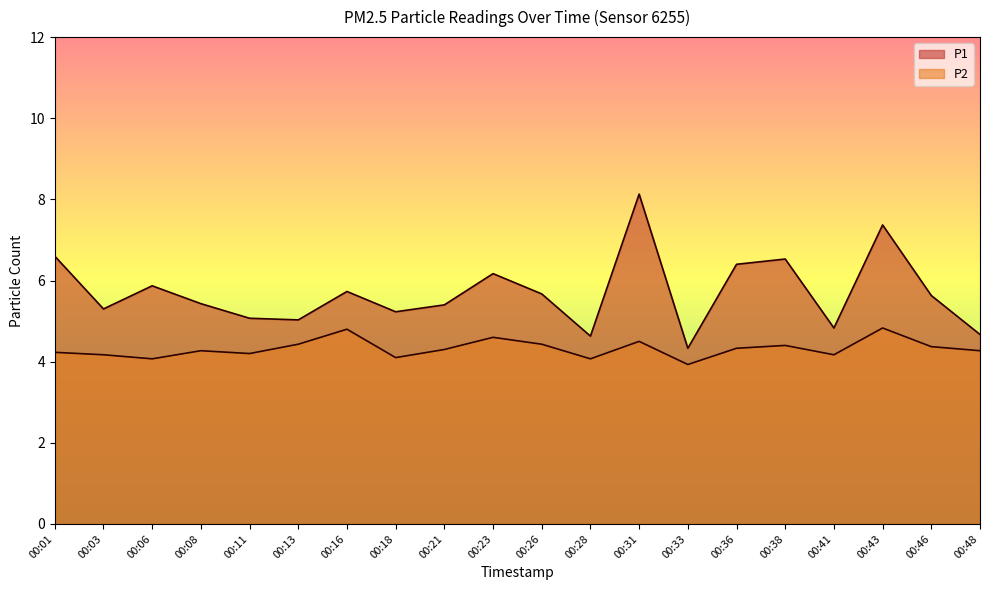

Reading left to right, extract all data points from this chart.

P1: 00:01=6.6	00:03=5.3	00:06=5.9	00:08=5.4	00:11=5.1	00:13=5.0	00:16=5.7	00:18=5.2	00:21=5.4	00:23=6.2	00:26=5.7	00:28=4.6	00:31=8.1	00:33=4.3	00:36=6.4	00:38=6.5	00:41=4.8	00:43=7.4	00:46=5.6	00:48=4.7
P2: 00:01=4.2	00:03=4.2	00:06=4.1	00:08=4.3	00:11=4.2	00:13=4.4	00:16=4.8	00:18=4.1	00:21=4.3	00:23=4.6	00:26=4.4	00:28=4.1	00:31=4.5	00:33=3.9	00:36=4.3	00:38=4.4	00:41=4.2	00:43=4.8	00:46=4.4	00:48=4.3